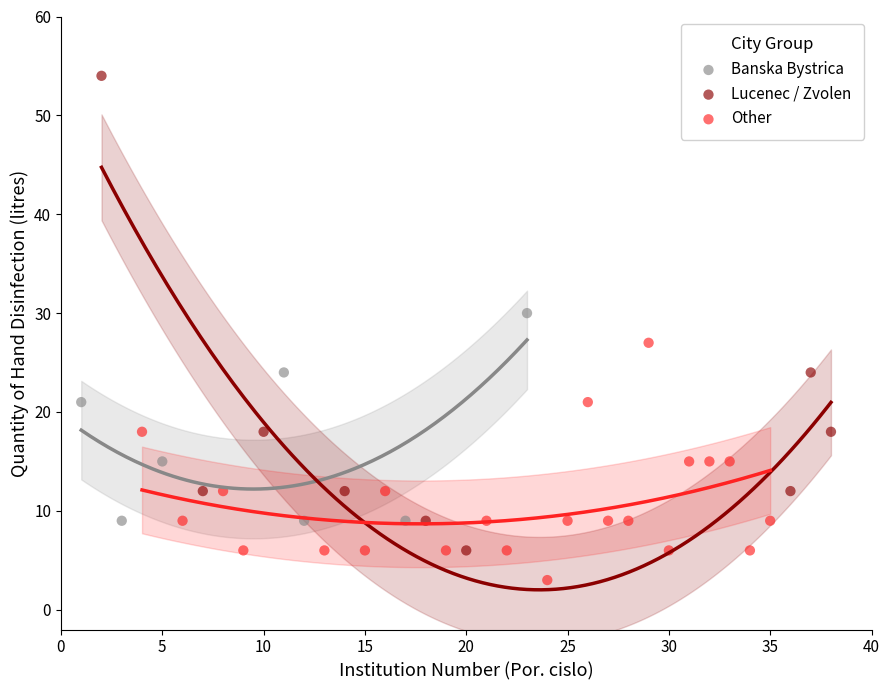

Which series reaches the minimum Y coordinate?

Other